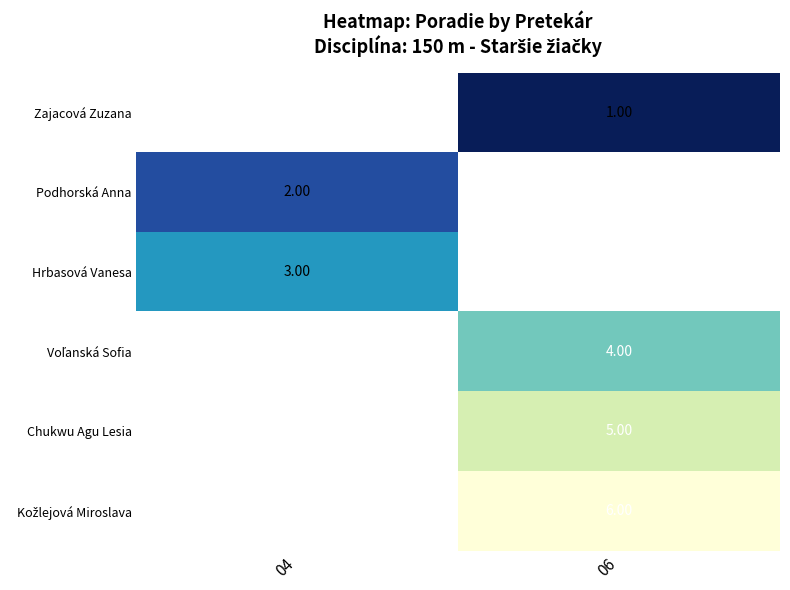

Which category has the highest value in the Hrbasová Vanesa series?

04